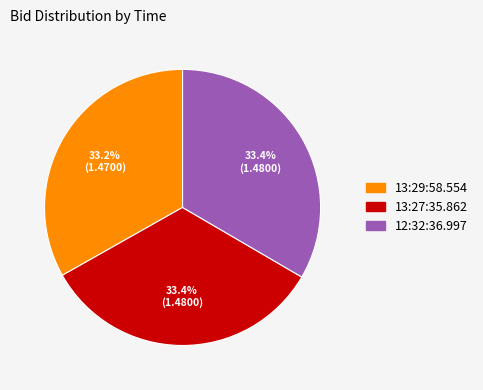

What portion of the pie excludes 12:32:36.997?

66.6%